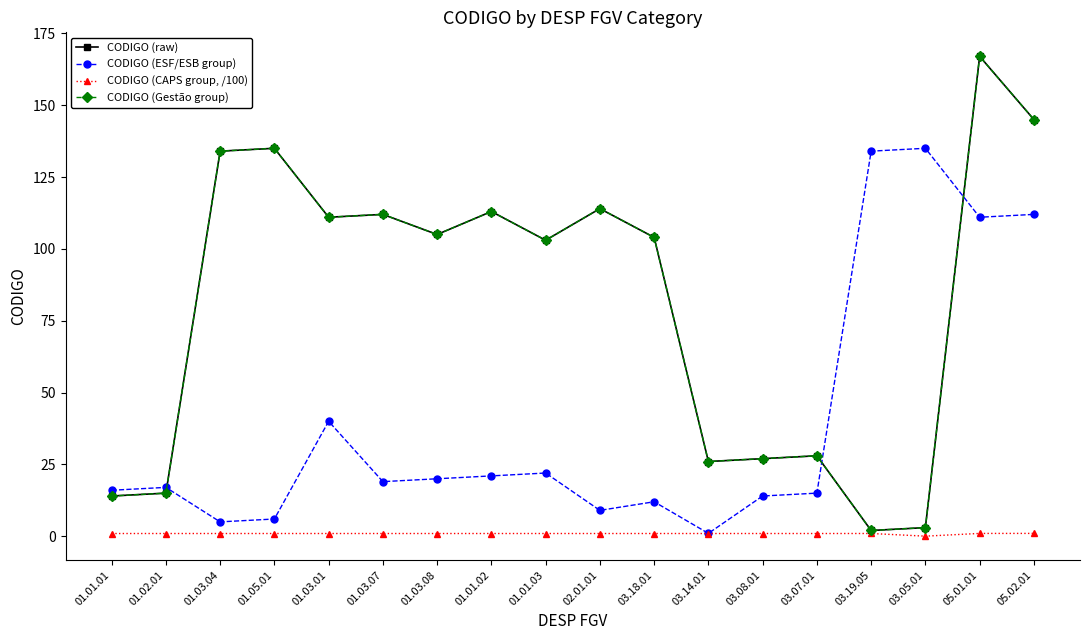

True or false: CODIGO (ESF/ESB group) and CODIGO (CAPS group, /100) cross at least once.

False